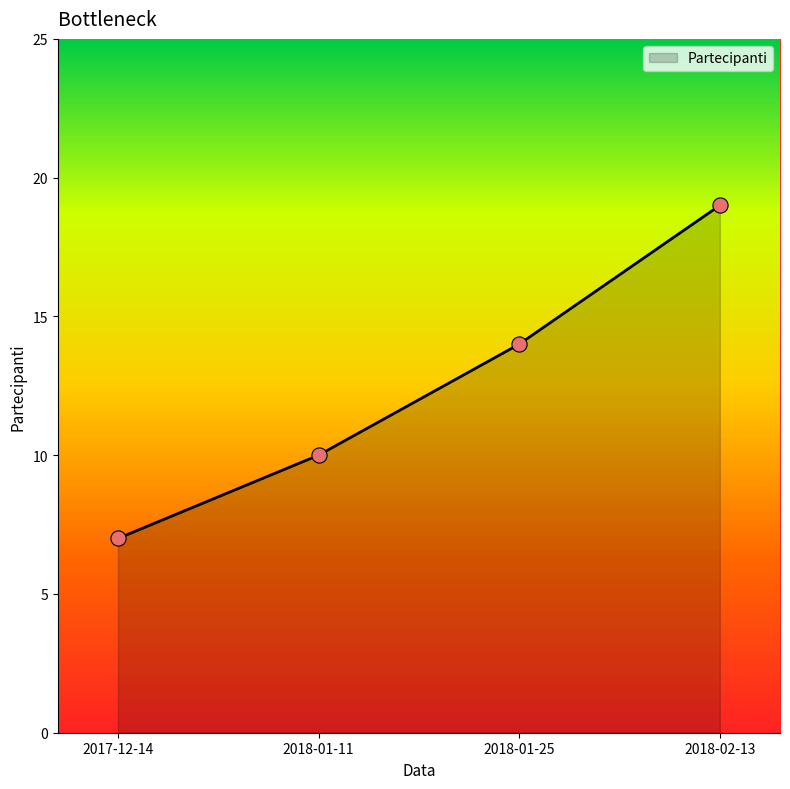

Approximately how many times larger is the value at 2018-01-11 compared to 2018-01-25?

0.7